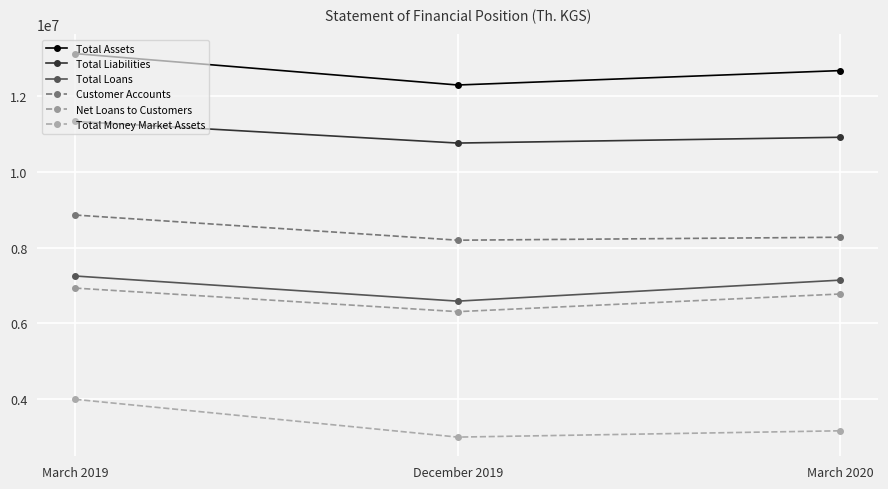

What position from the left is March 2020?

3